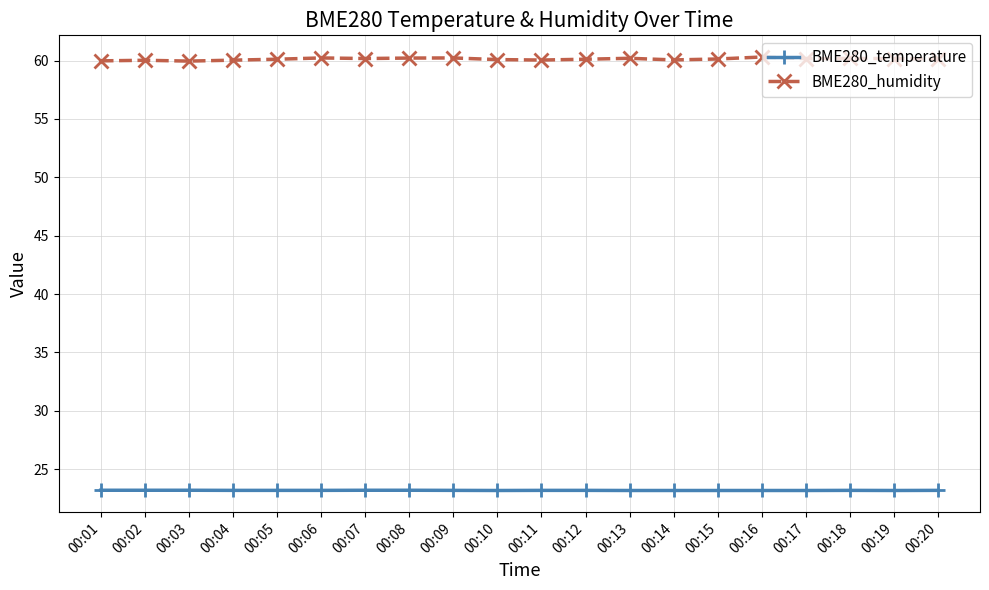

Rank the series by their maximum value, from lowest to highest.

BME280_temperature, BME280_humidity